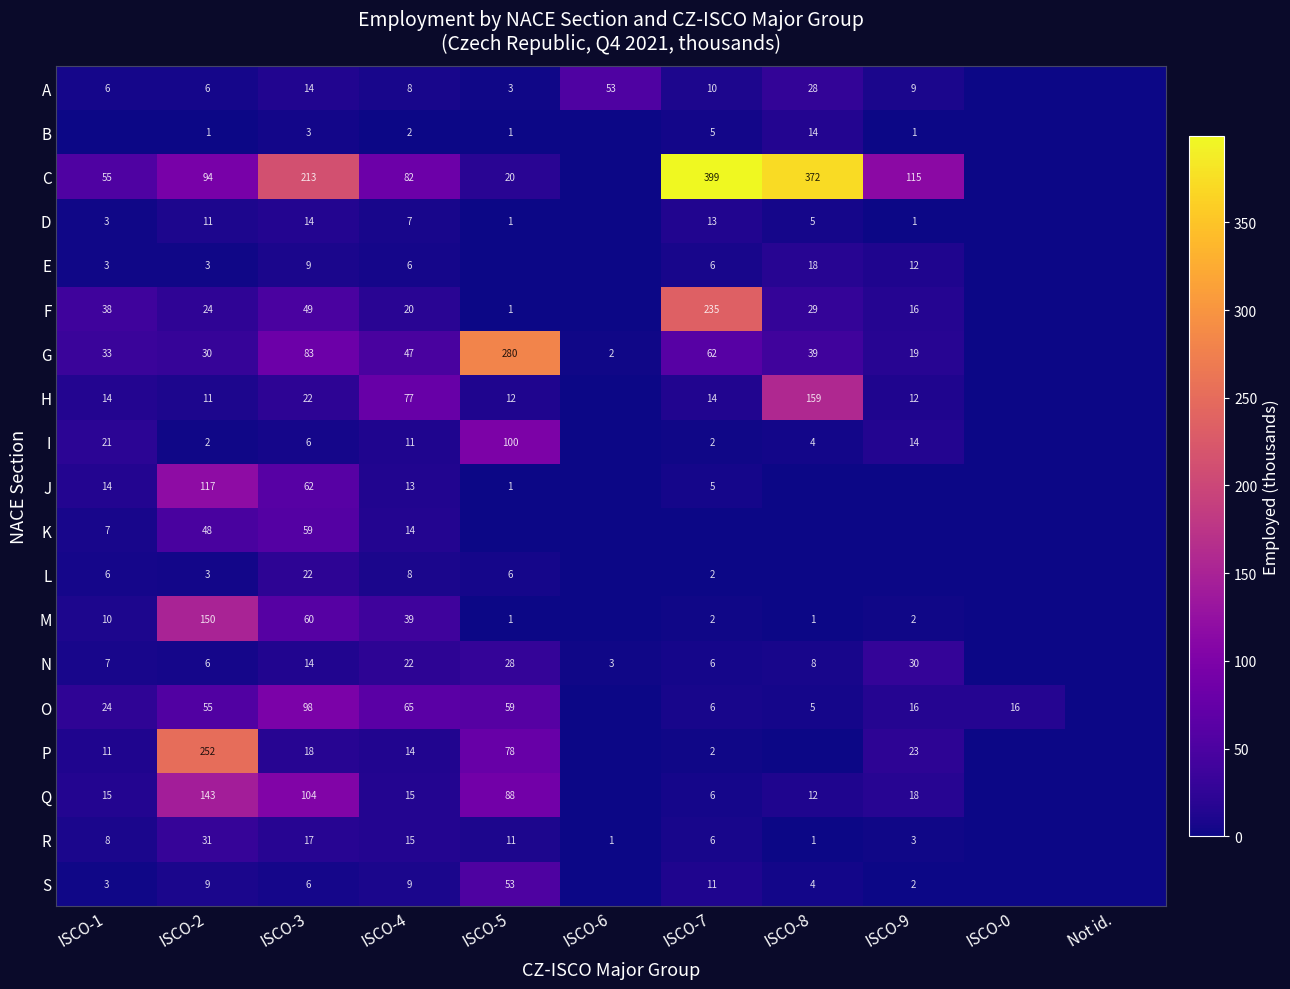

True or false: A has a value of 2 at ISCO-2.

False